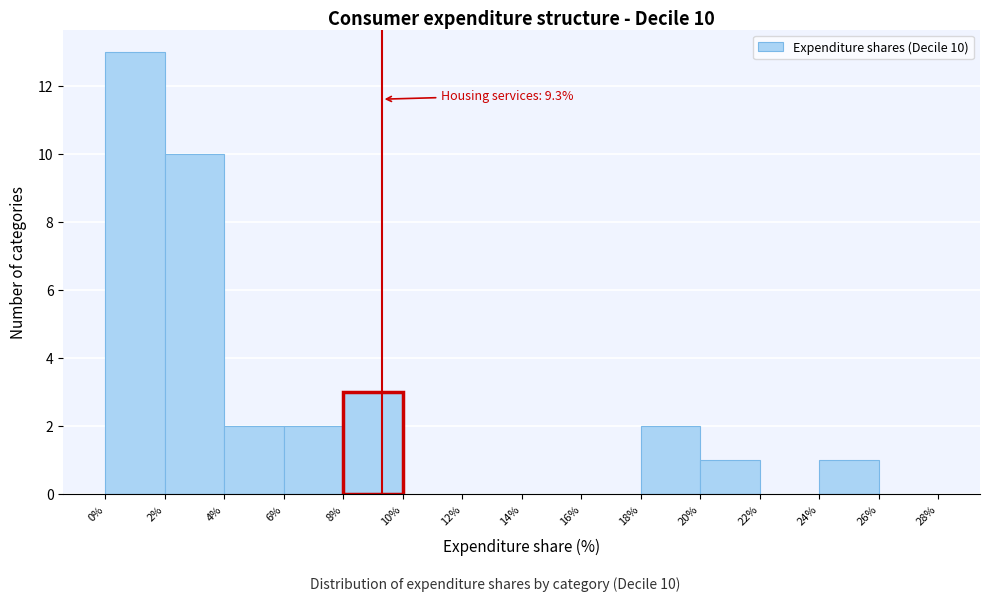

Over which range of the x-axis is the bar tallest?

0% to 2%